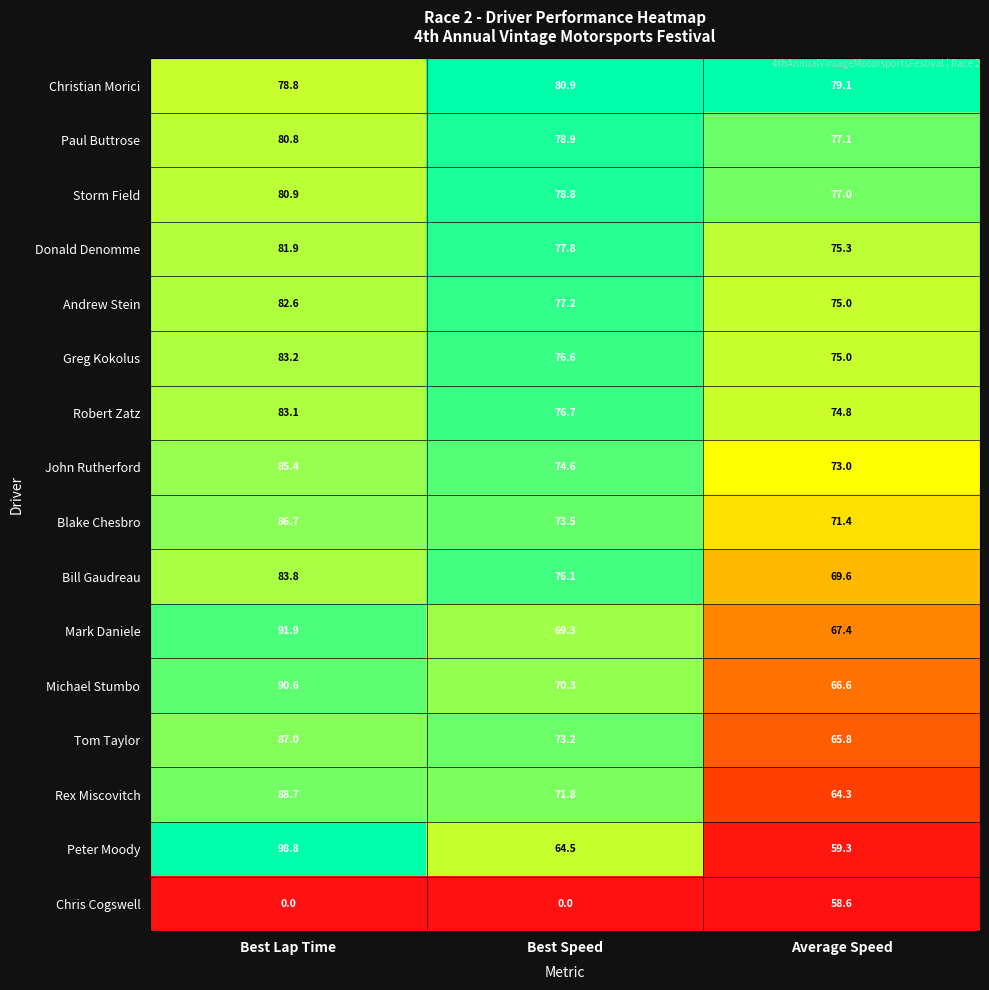

Is it true that Christian Morici equals 50.3 at Best Lap Time?

False